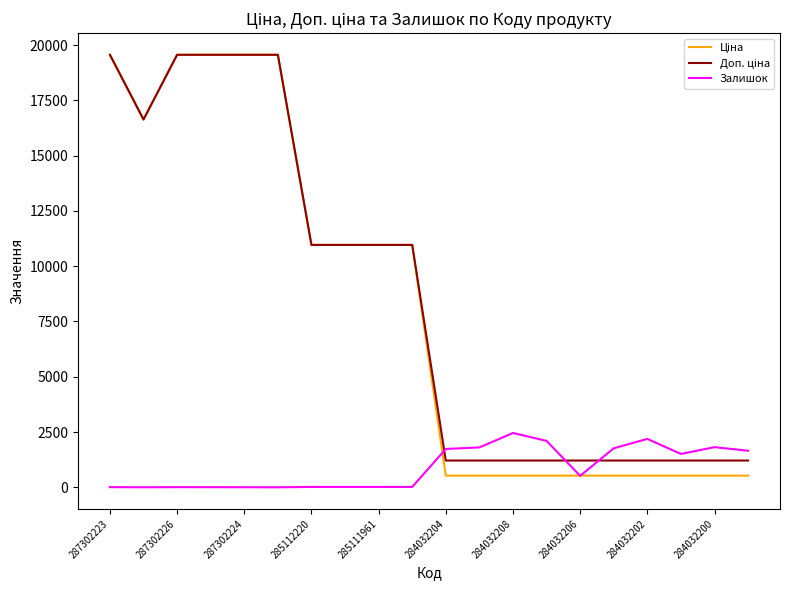

What is the maximum value shown in the chart?

19564.9